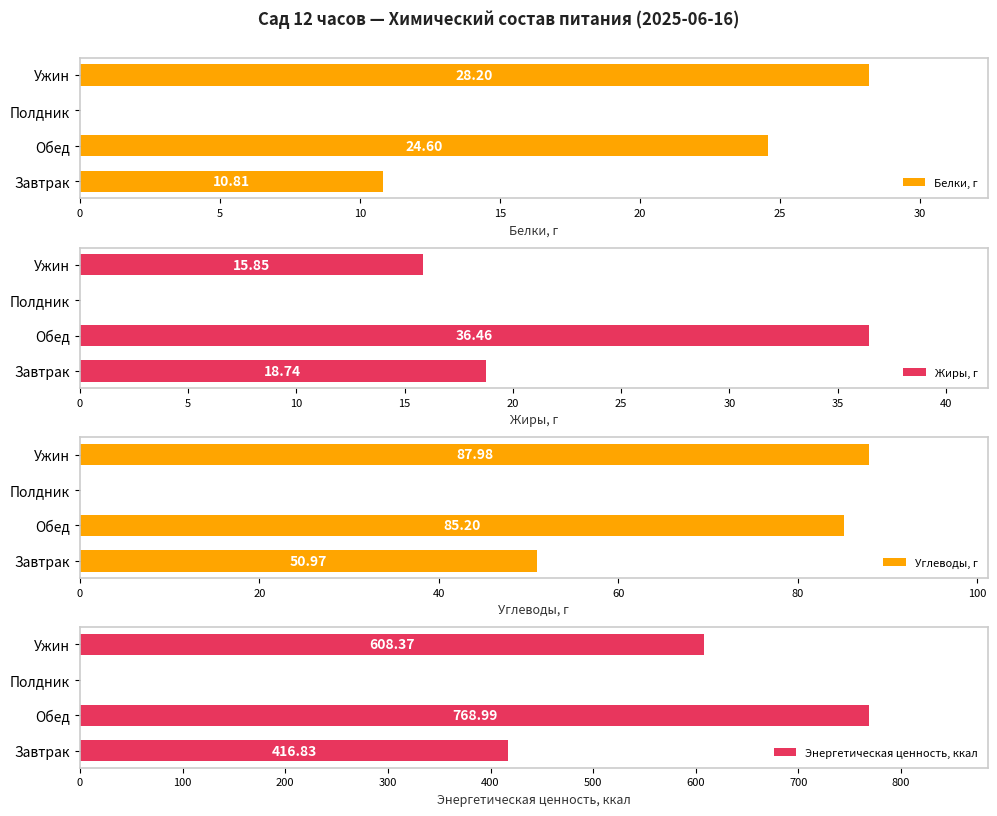

How many values in Белки, г are above zero?

3